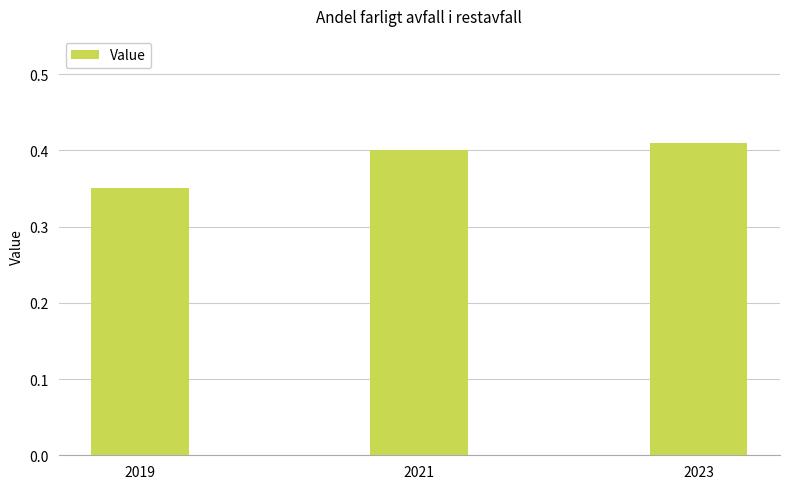

Are the bars grouped side by side (vs. stacked)?

No